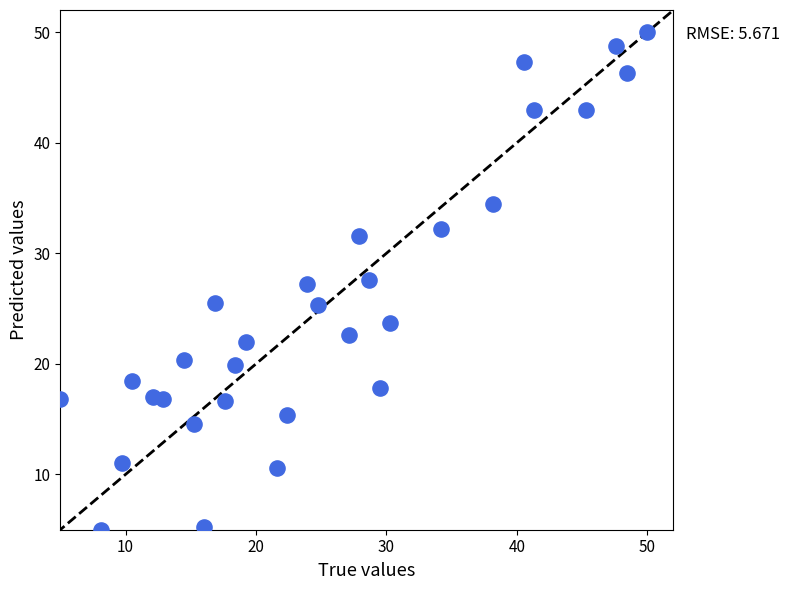

What is the range of Y values (max minus min)?

45.0